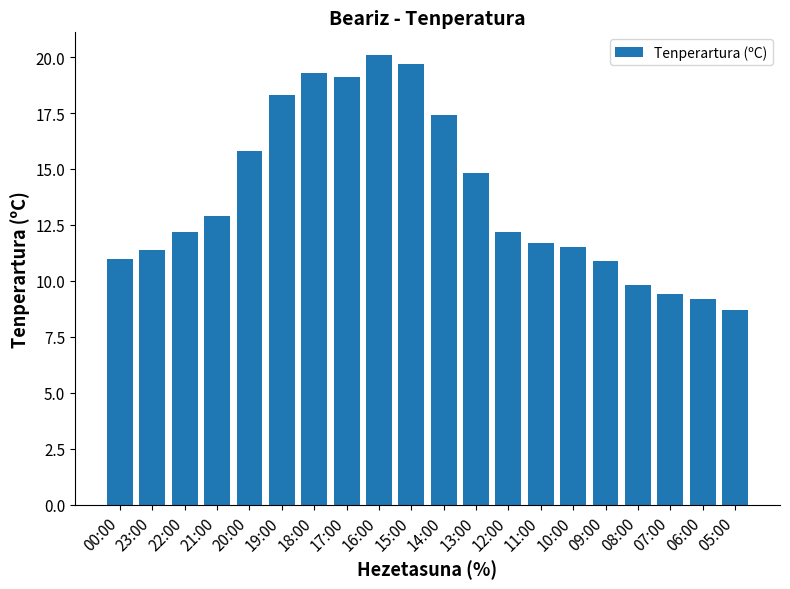

What is the change in value from 12:00 to 10:00?

-0.7